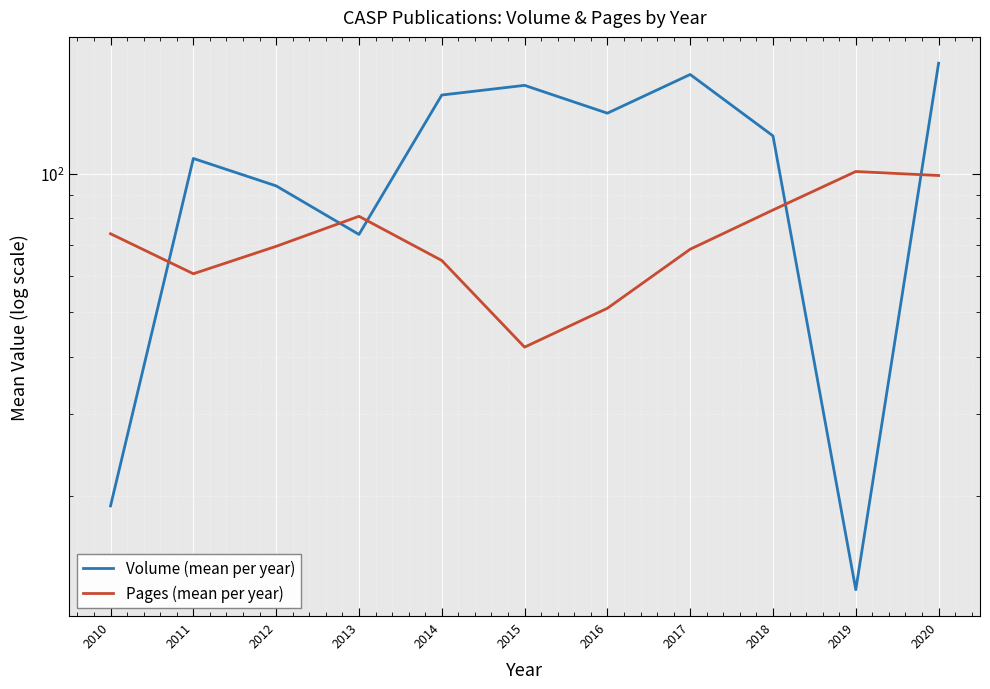

Where do Pages (mean per year) and Volume (mean per year) first cross each other?

2010 and 2011